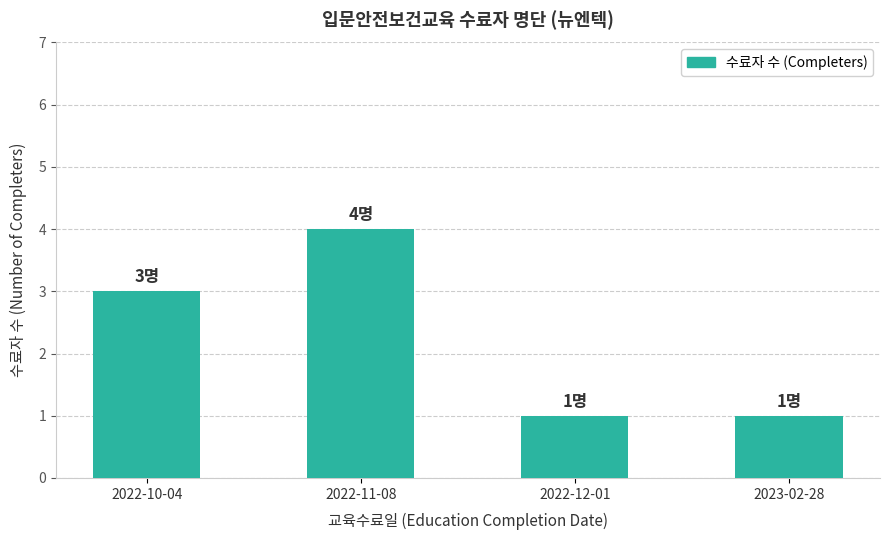

What is the sum of the values at 2022-12-01 and 2022-10-04?

4